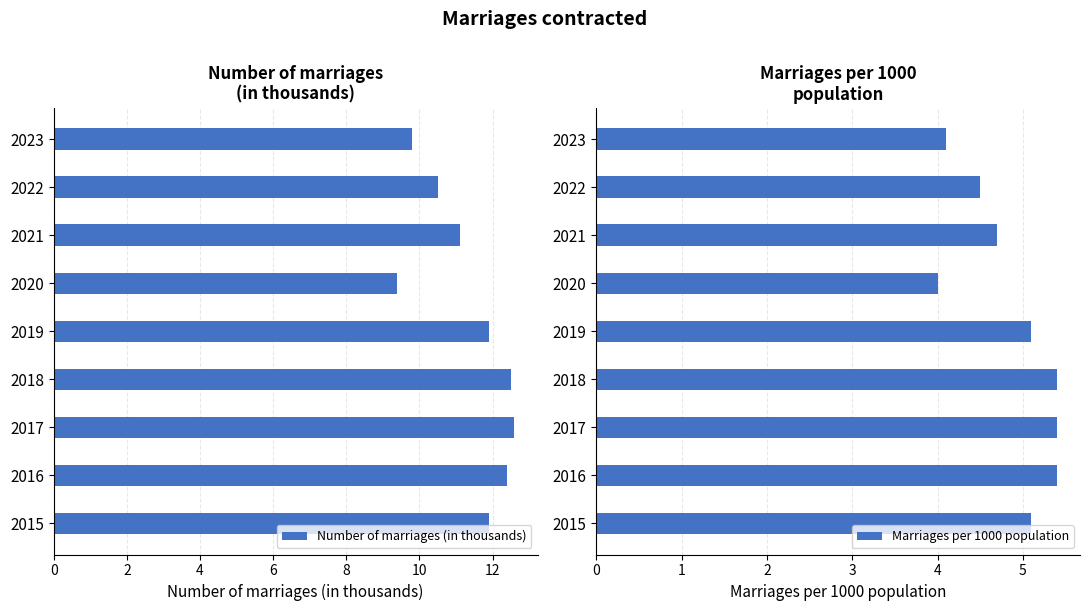

Is it true that Marriages per 1000 population equals 2.9 at 2017?

False